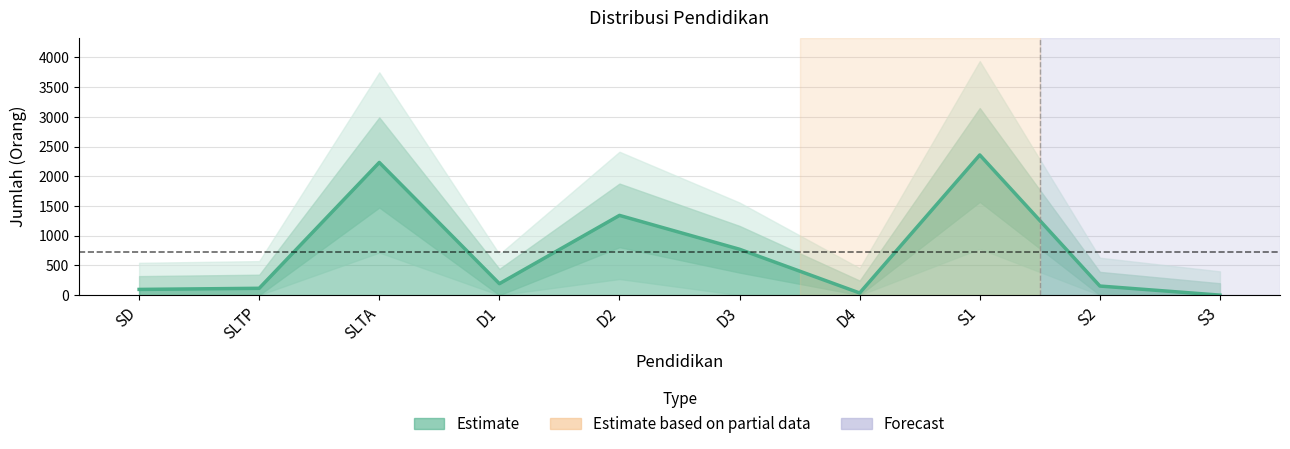

What is the ratio of the value at D1 to the value at SD?

2.0